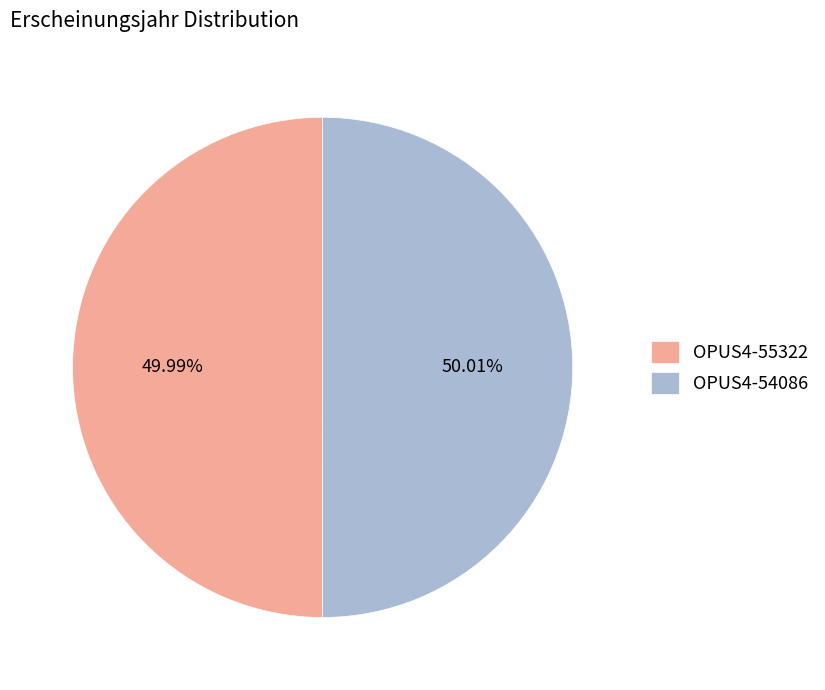

Count the number of slices in the pie.

2